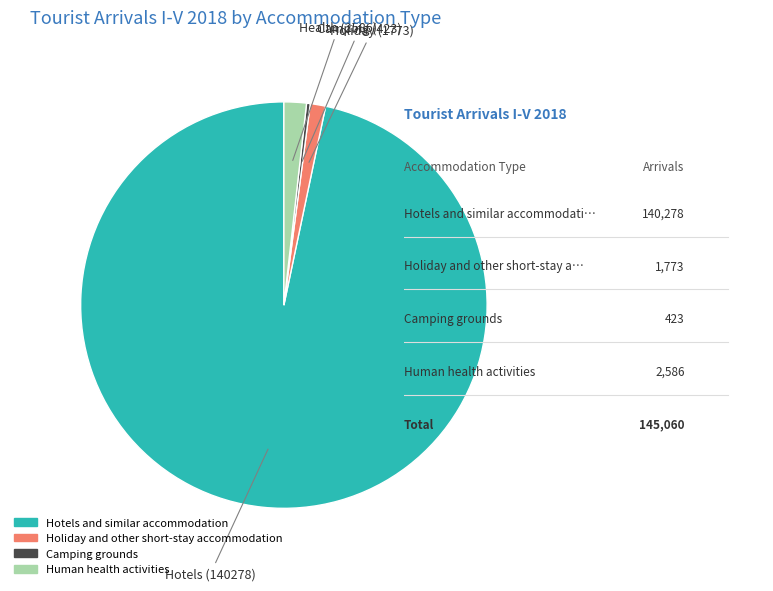

What is the smallest slice in the pie chart?

Camping grounds